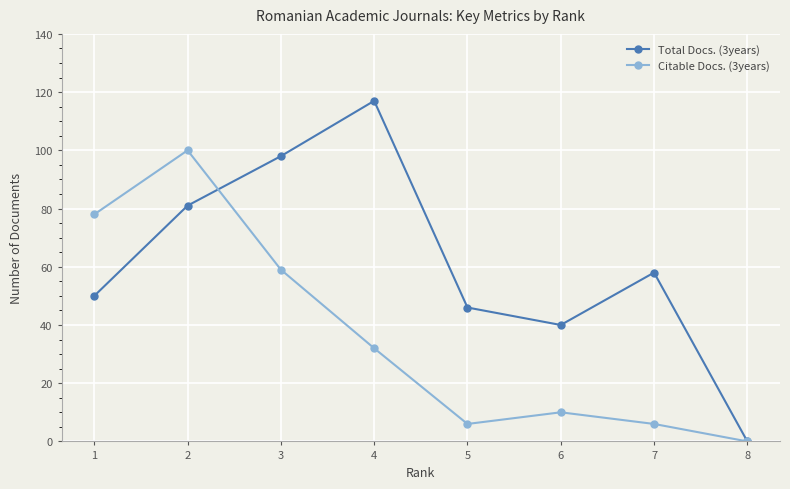

Which category has the lowest value in the Total Docs. (3years) series?

8